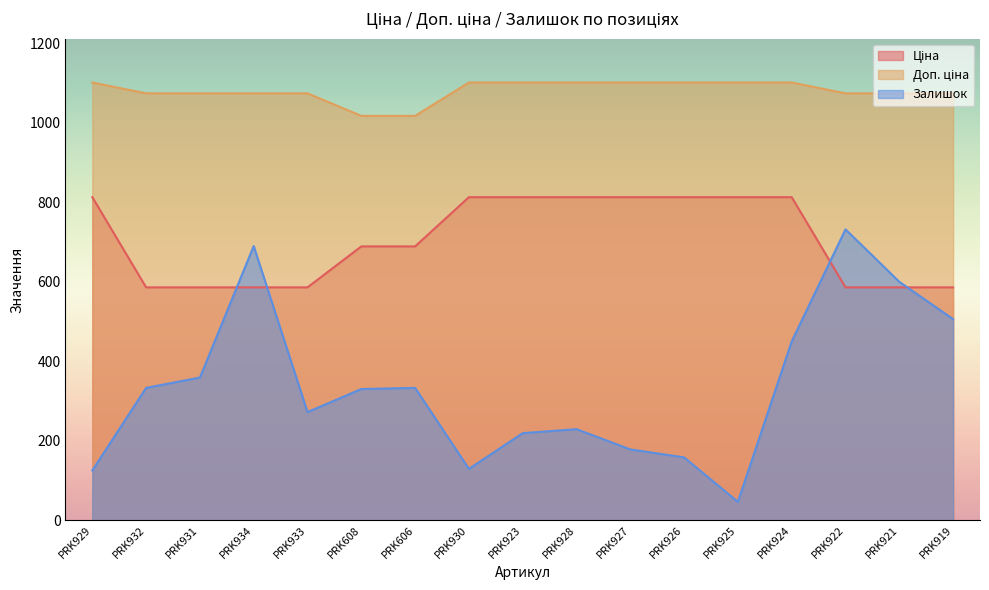

How many intersections are there between Ціна and Залишок?

4